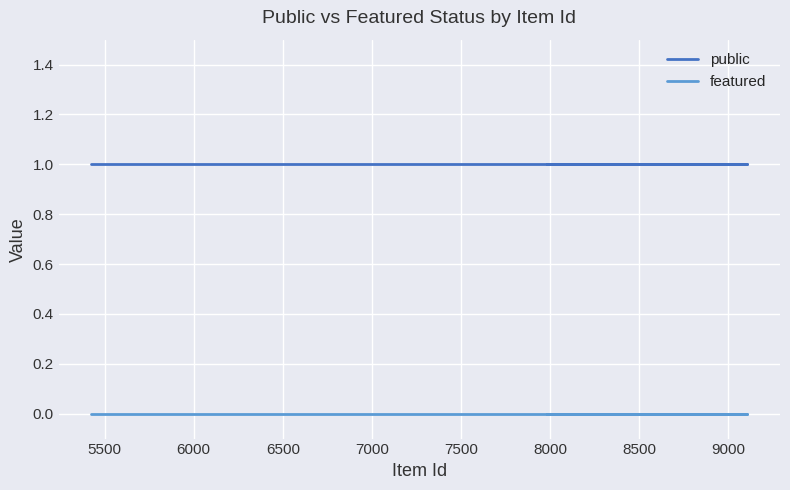

List the series in order of their peak value, lowest first.

featured, public